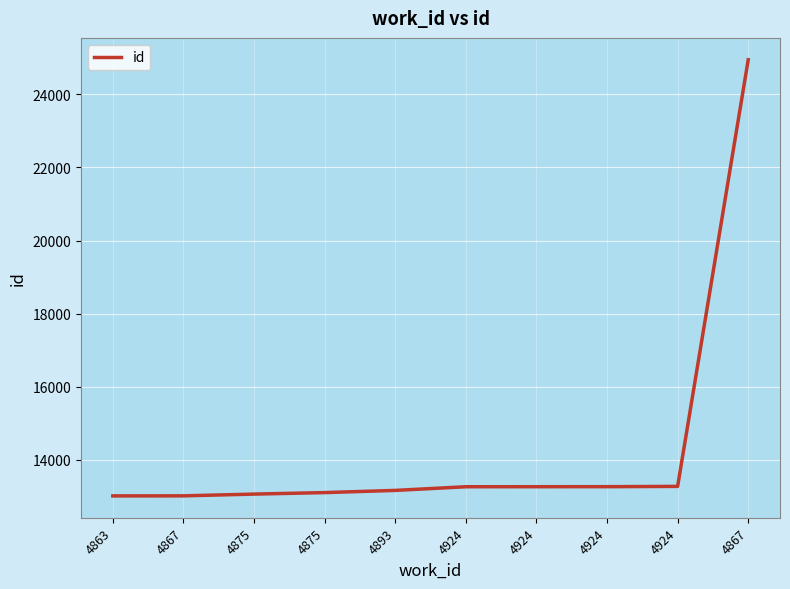

What is the label of the 10th point from the left?

4867